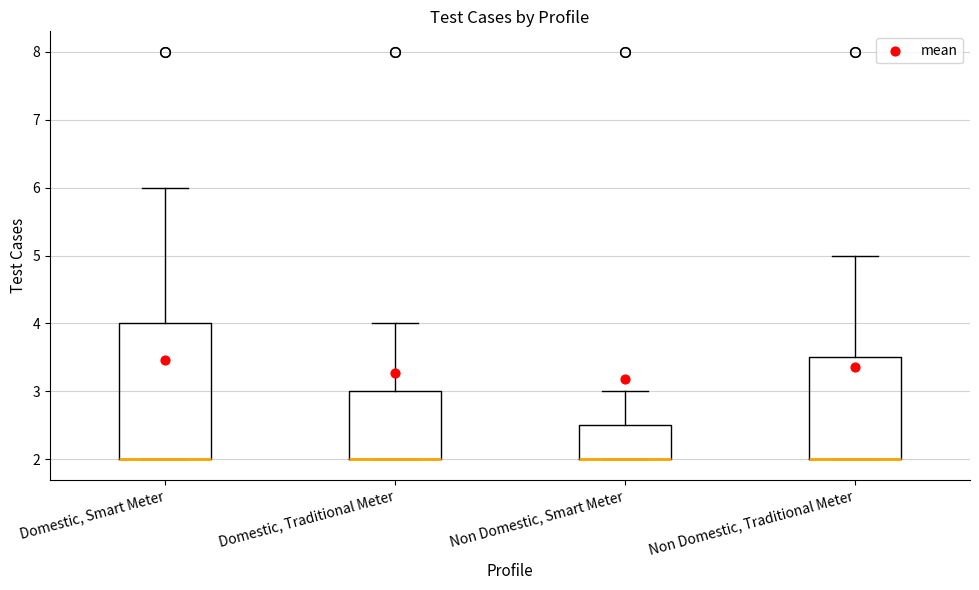

Where is the lower edge of the box for Non Domestic, Smart Meter on the y-axis? The values are not printed on the chart, so give them approximately, as read against the axis.

2.0